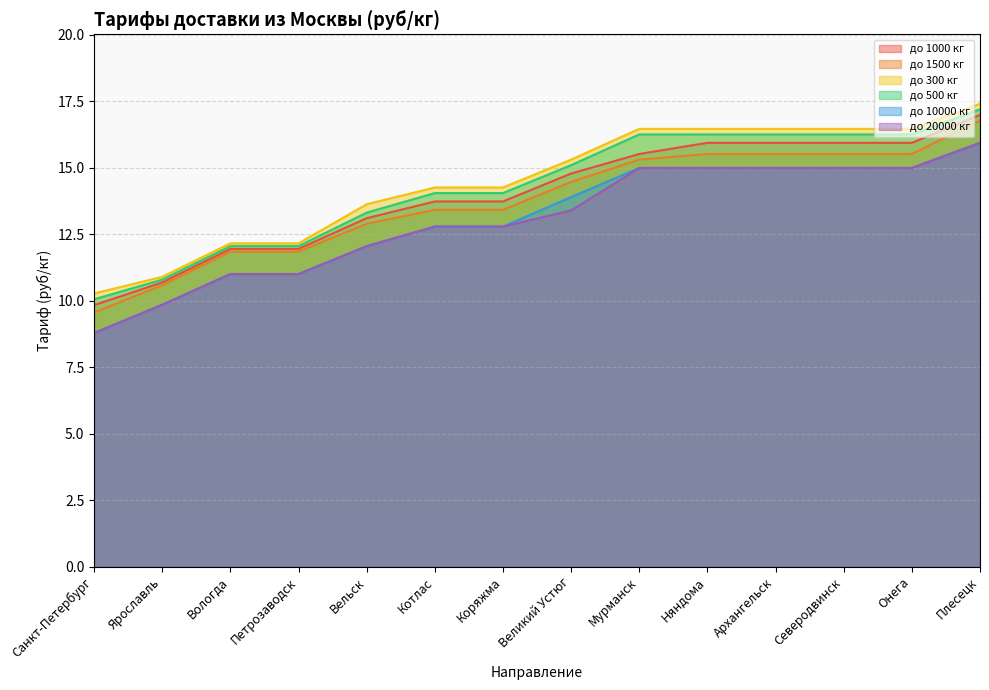

How many values in the до 300 кг series exceed 15?

7